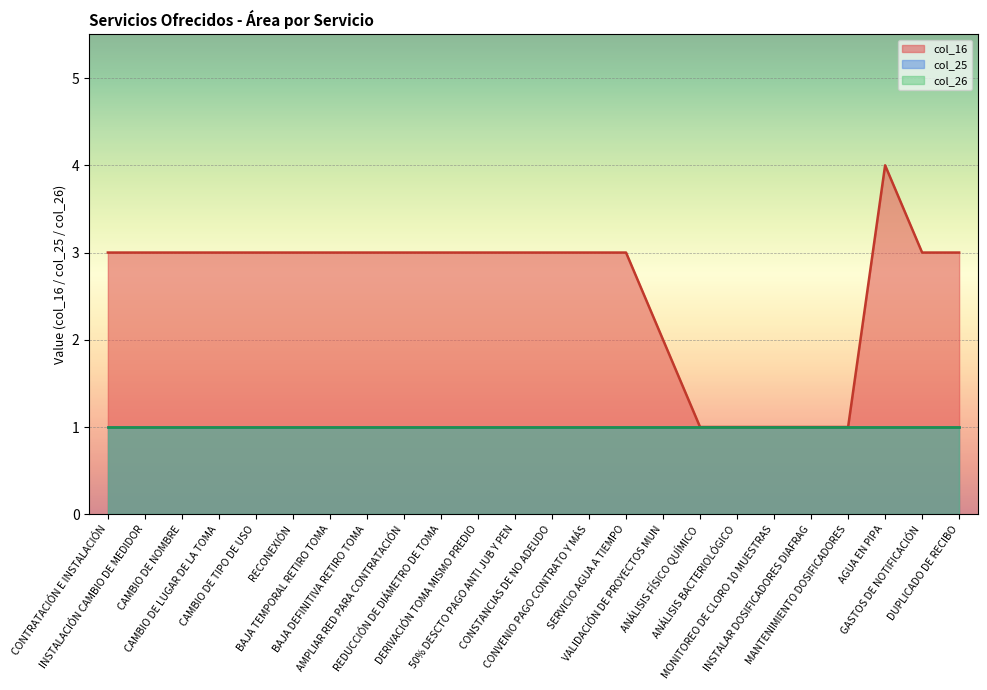

Reading left to right, extract all data points from this chart.

col_16: 3	3	3	3	3	3	3	3	3	3	3	3	3	3	3	2	1	1	1	1	1	4	3	3
col_25: 1	1	1	1	1	1	1	1	1	1	1	1	1	1	1	1	1	1	1	1	1	1	1	1
col_26: 1	1	1	1	1	1	1	1	1	1	1	1	1	1	1	1	1	1	1	1	1	1	1	1